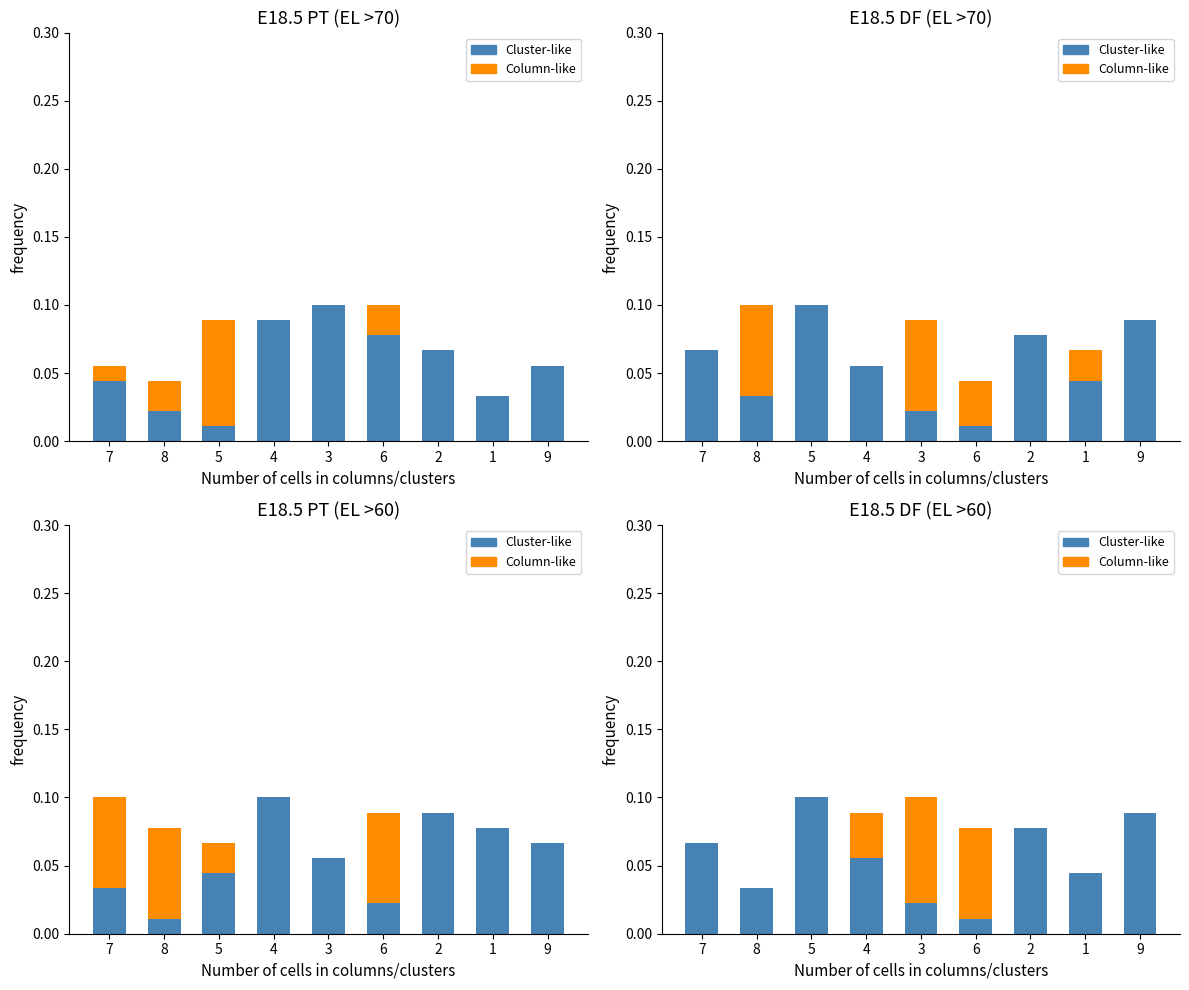

Where is Cluster-like nearest to the value 0?

6